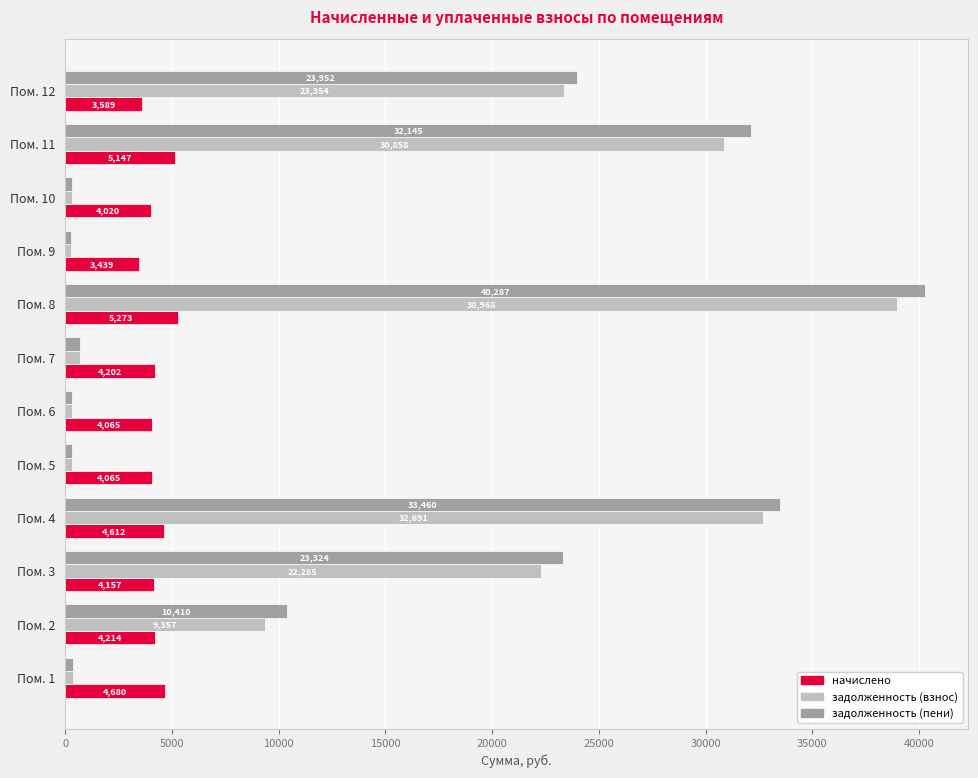

At which label is начислено closest to 4355?

Пом. 2